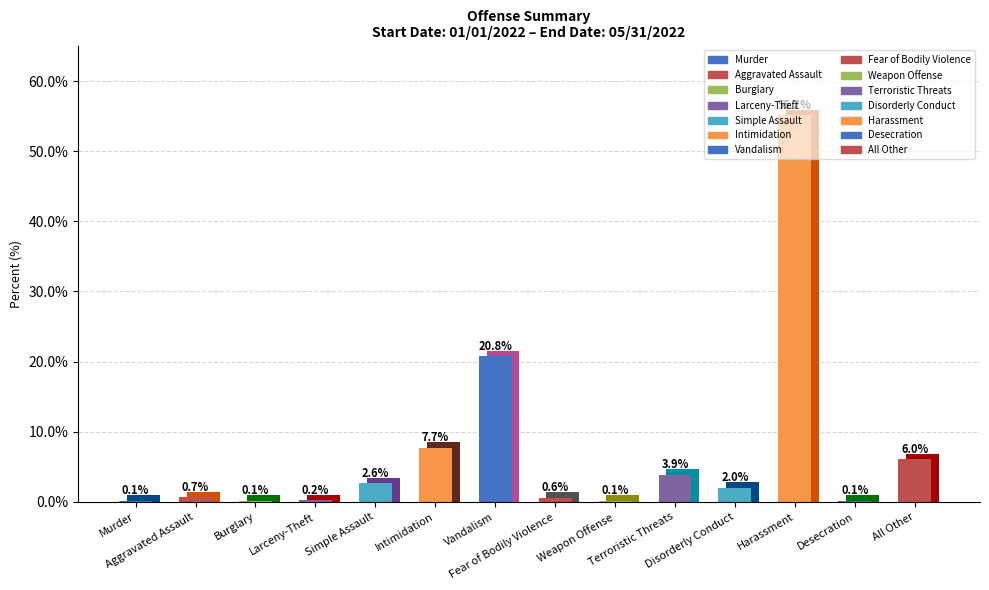

Which label corresponds to the smallest value in the chart?

Murder